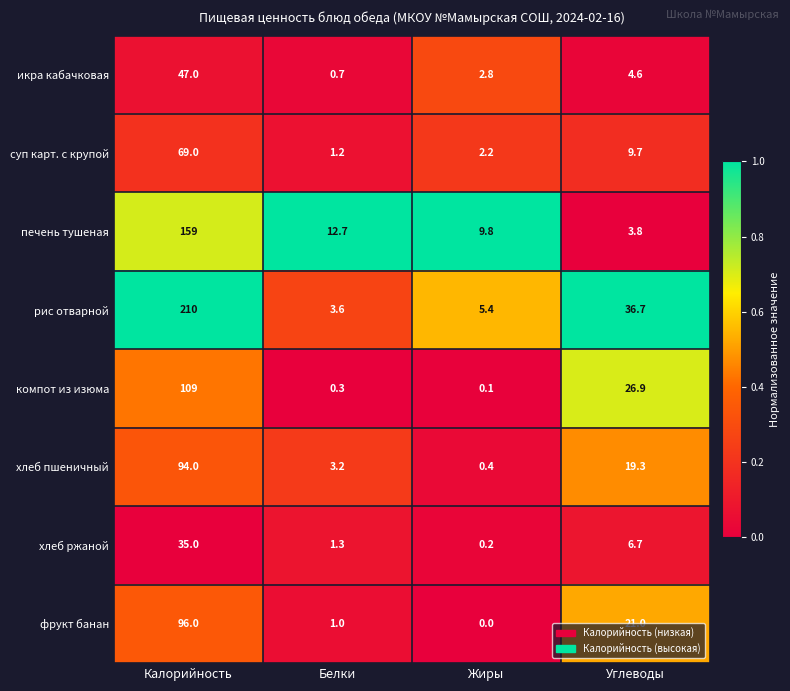

The value of рис отварной at Калорийность is 96.1. True or false?

False